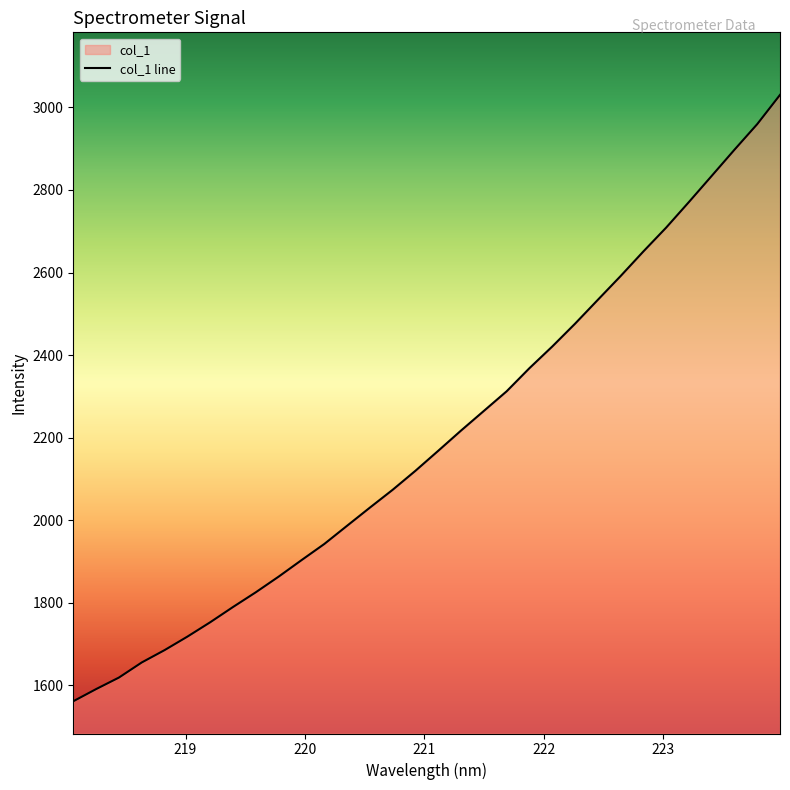

What is the label of the 24th point from the left?

222.4538